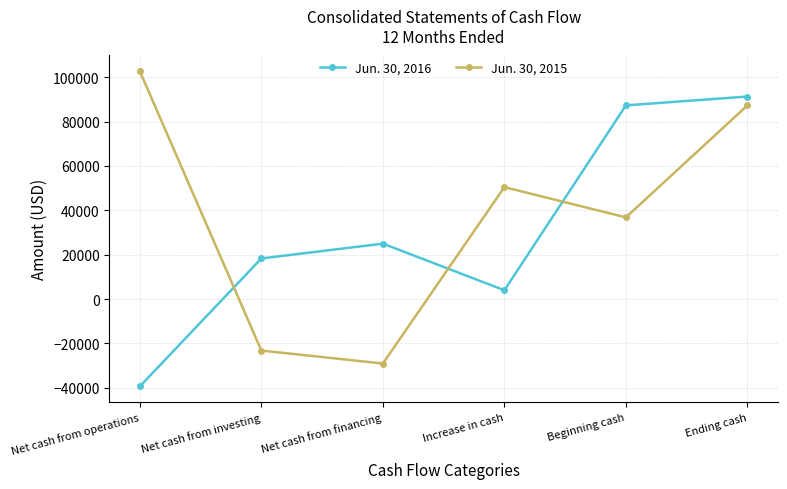

Which series has the largest total across all categories?

Jun. 30, 2015